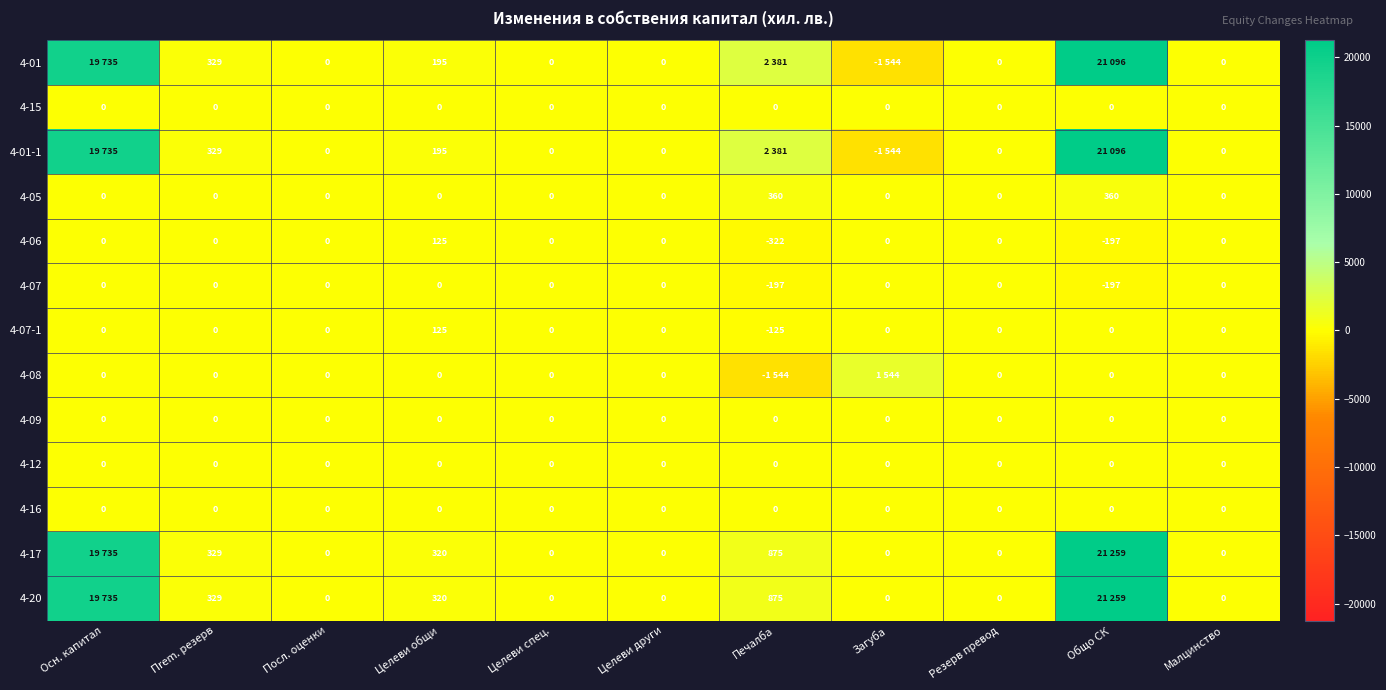

What is the average value of the 4-07 series?

-36